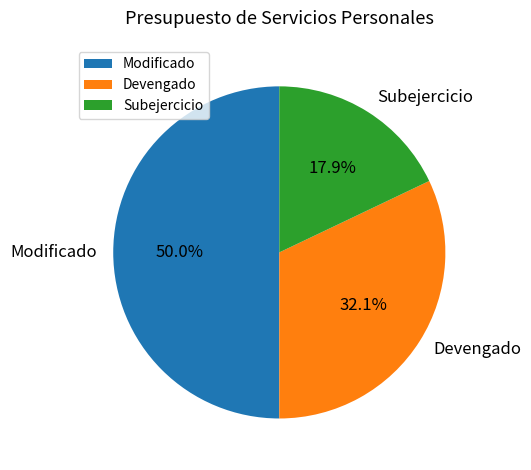

Is it true that Devengado is 19% of the pie?

False